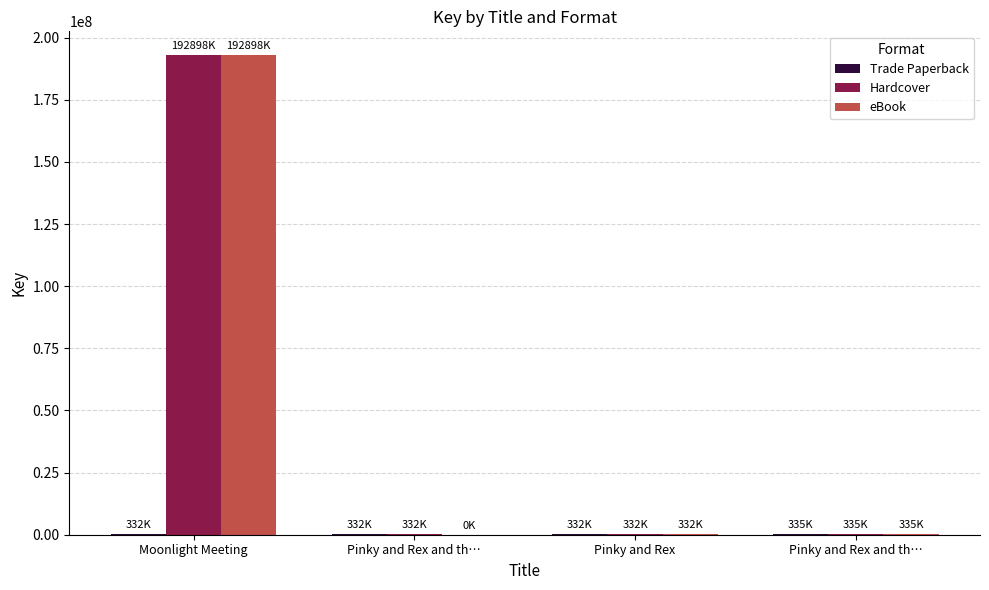

Are the bars grouped side by side (vs. stacked)?

Yes